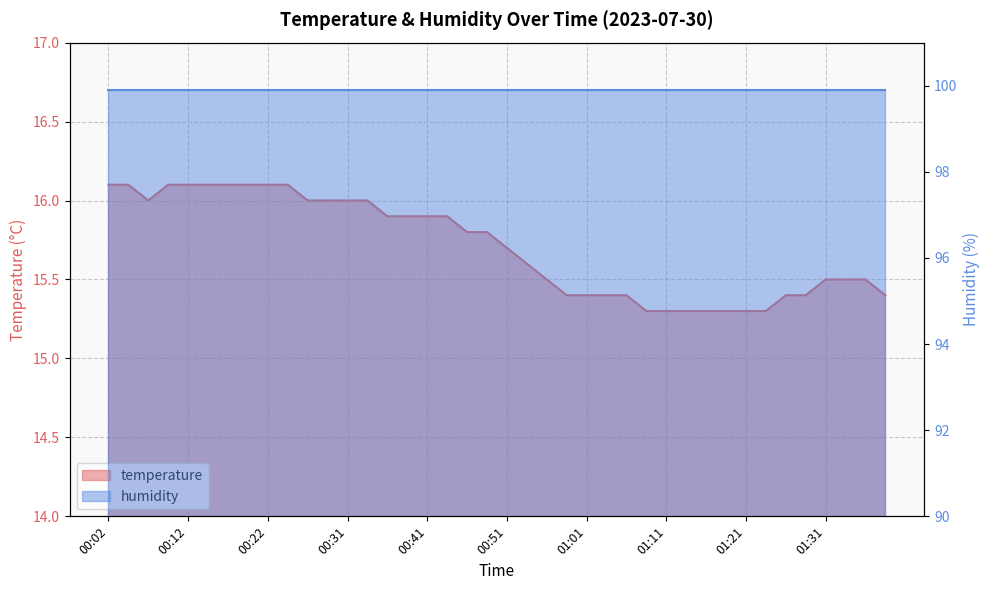

What is the label of the 36th point from the left?

01:29